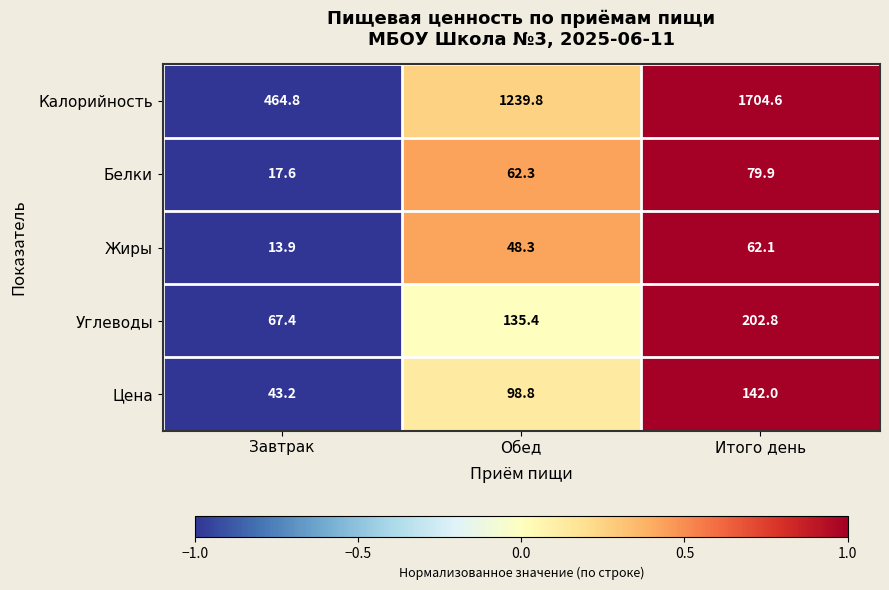

Reading right to left, what are all the values shown in this chart?

Калорийность: Итого день=1704.6	Обед=1239.8	Завтрак=464.8
Белки: Итого день=79.9	Обед=62.3	Завтрак=17.6
Жиры: Итого день=62.1	Обед=48.3	Завтрак=13.9
Углеводы: Итого день=202.8	Обед=135.4	Завтрак=67.4
Цена: Итого день=142.0	Обед=98.8	Завтрак=43.2